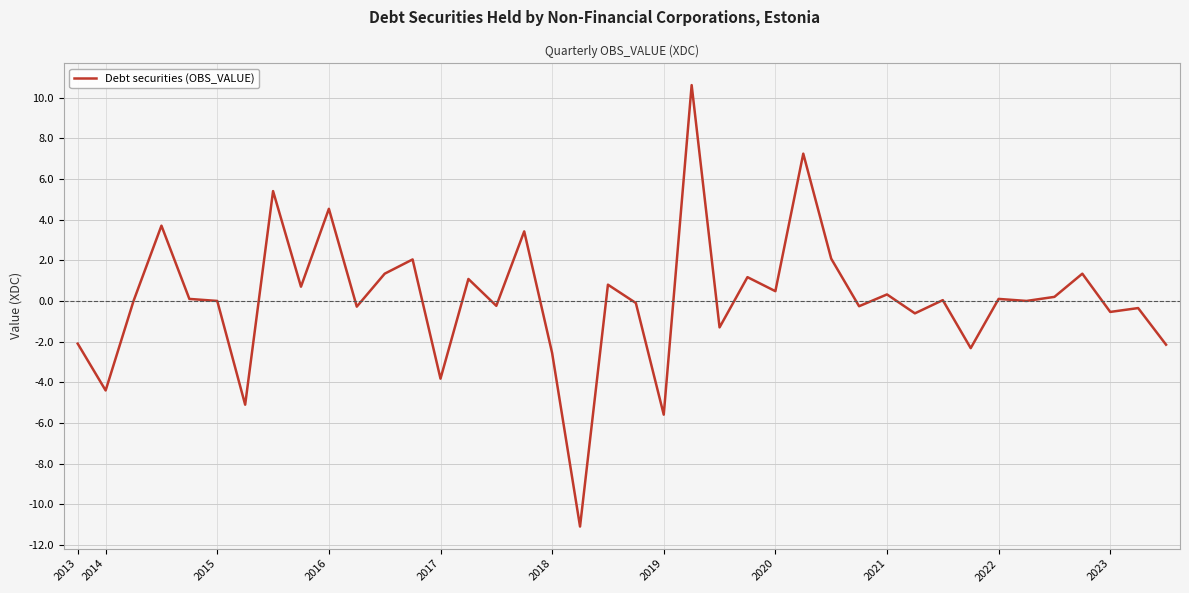

What is the difference between the maximum and minimum values?

21.7